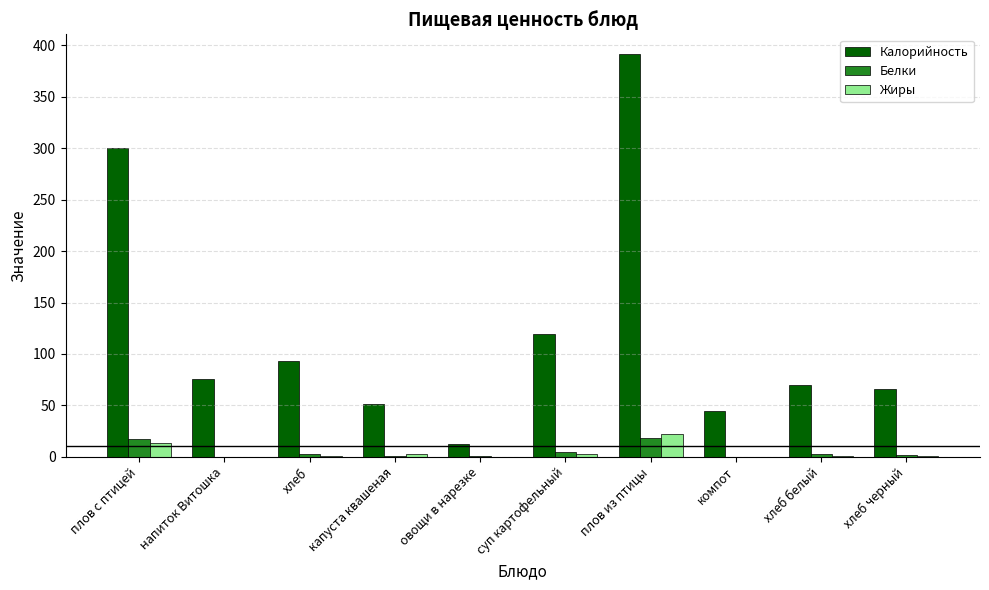

How many series are shown in this chart?

3